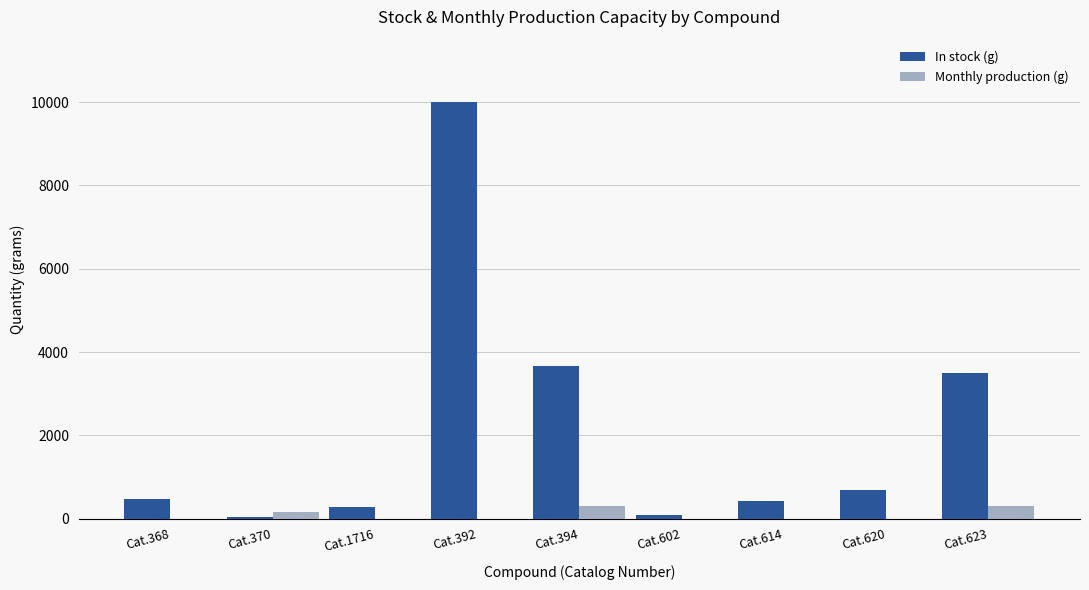

At which category is the sum across all series the highest?

Cat.392